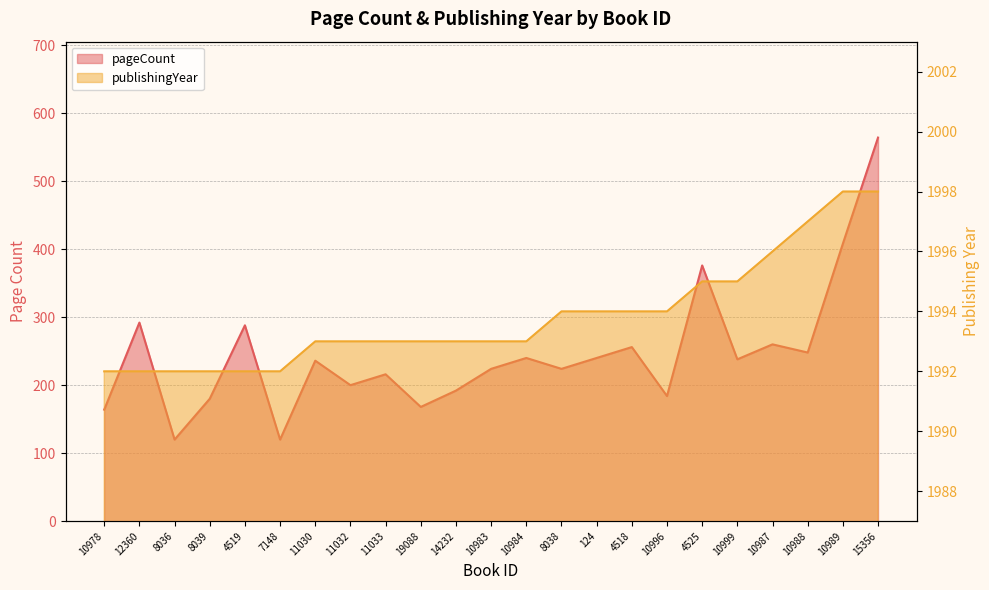

True or false: pageCount and publishingYear cross at least once.

False